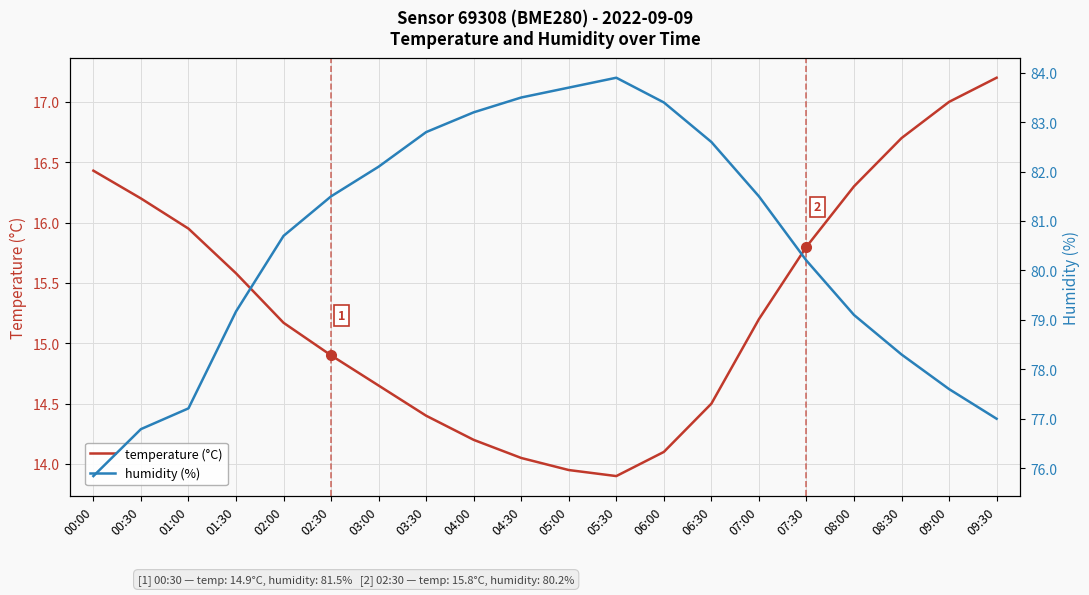

True or false: temperature (°C) and humidity (%) intersect in this chart.

False